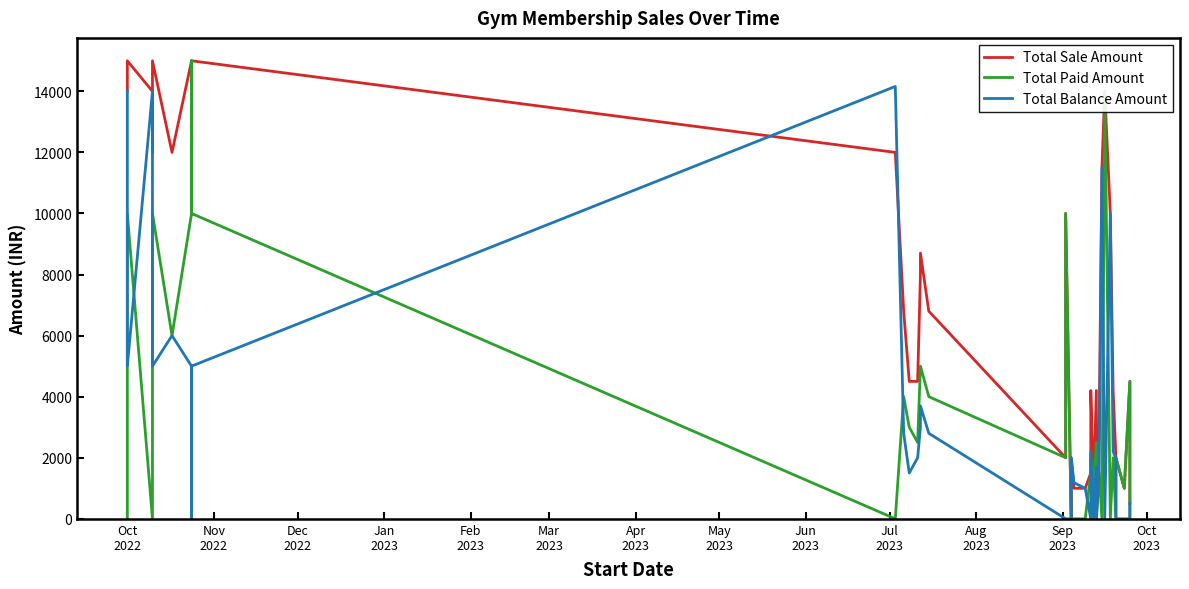

In Total Sale Amount, how many points are lower than both neighbors (excluding endpoints)?

7